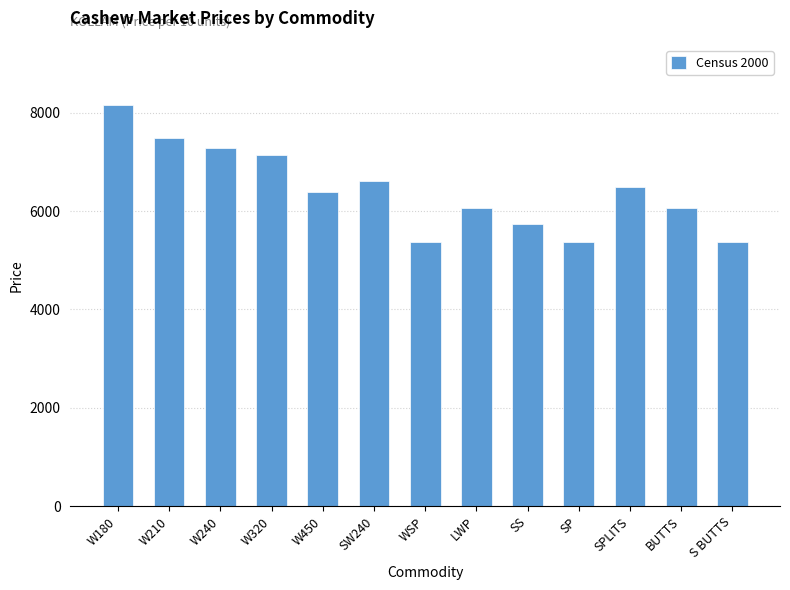

Approximately how many times larger is the value at SS compared to SP?

1.1